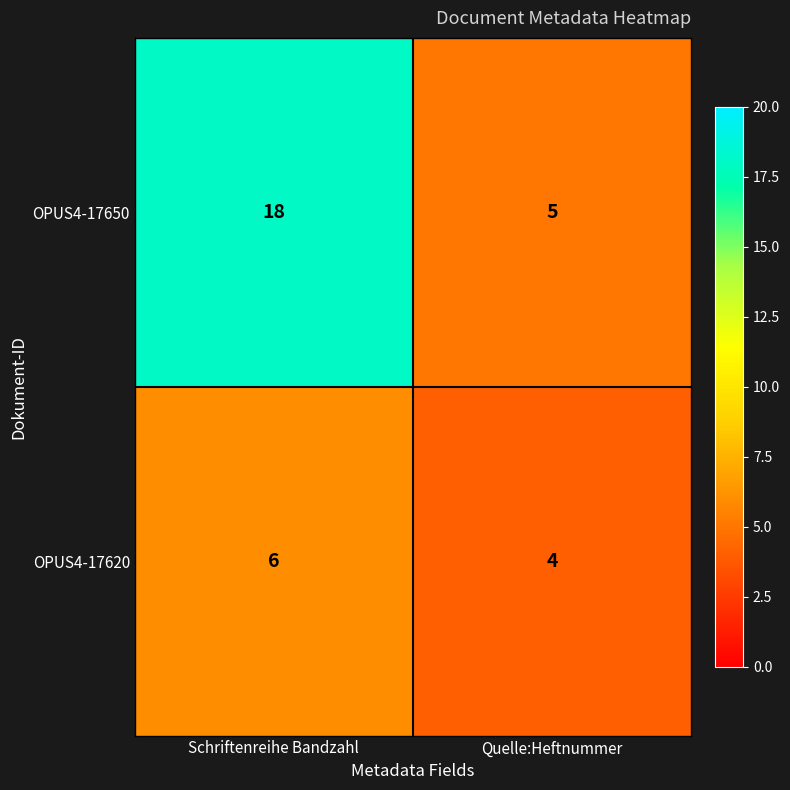

Is it true that OPUS4-17650 equals 5 at Quelle:Heftnummer?

True